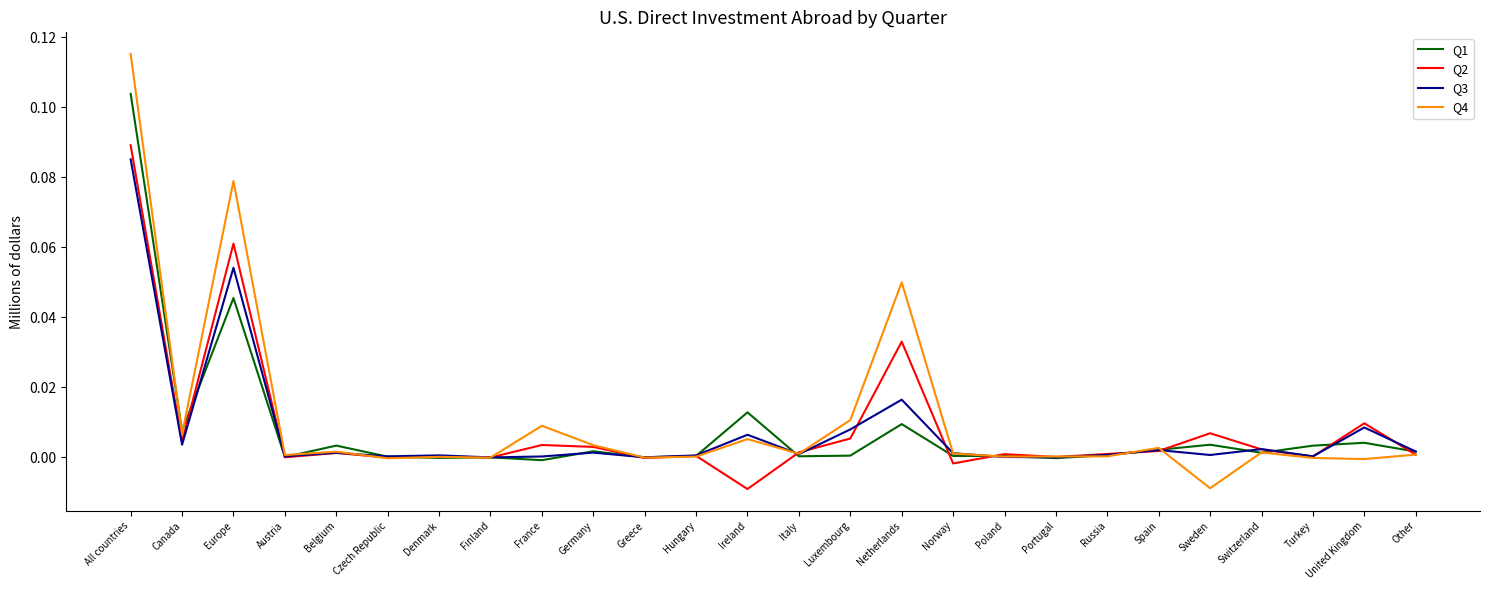

Does the chart have visible grid lines?

No